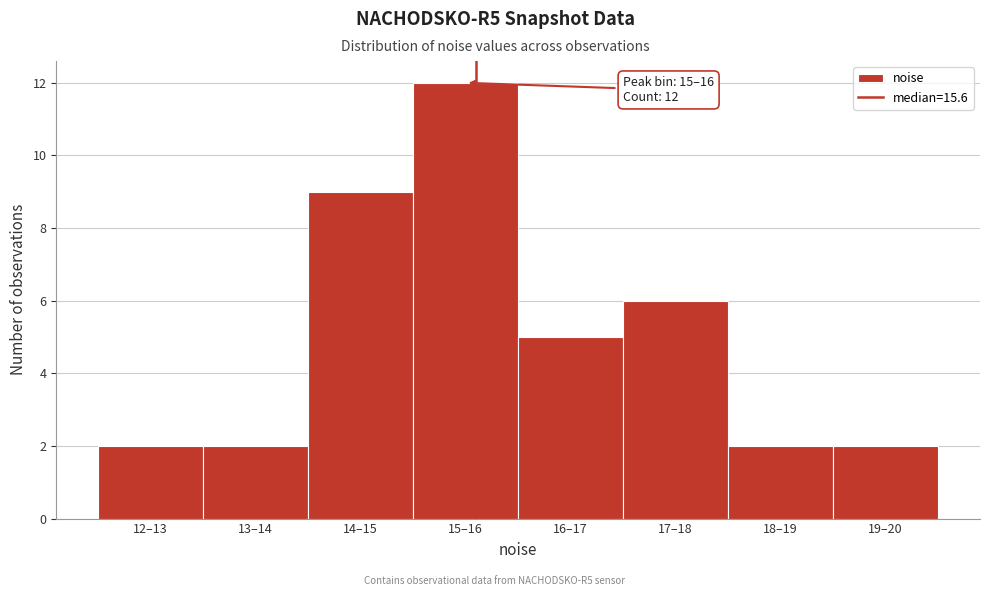

Reading left to right, list all the values displayed in this chart.

2	2	9	12	5	6	2	2